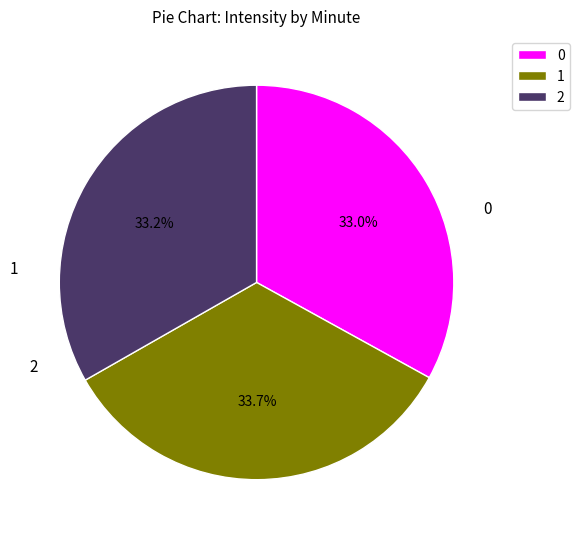

Count the number of slices in the pie.

3